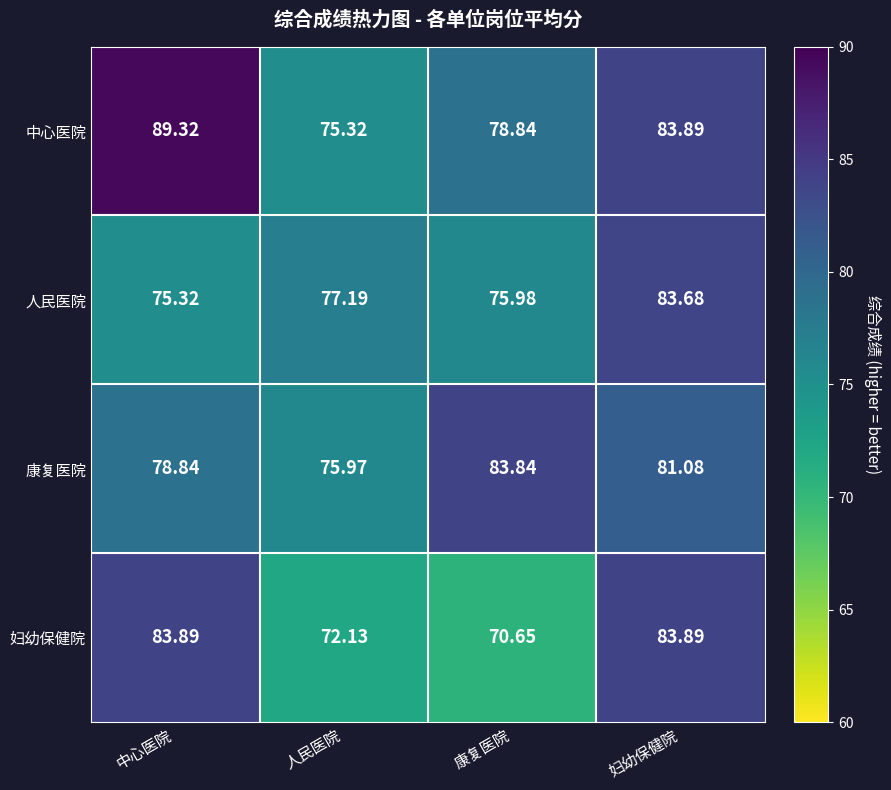

List the series in order of their peak value, highest first.

中心医院, 妇幼保健院, 康复医院, 人民医院